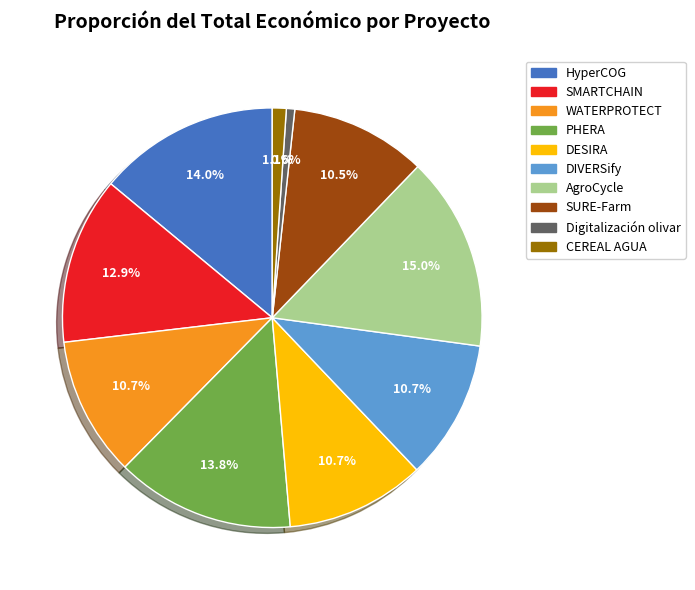

How many segments does this pie chart have?

10